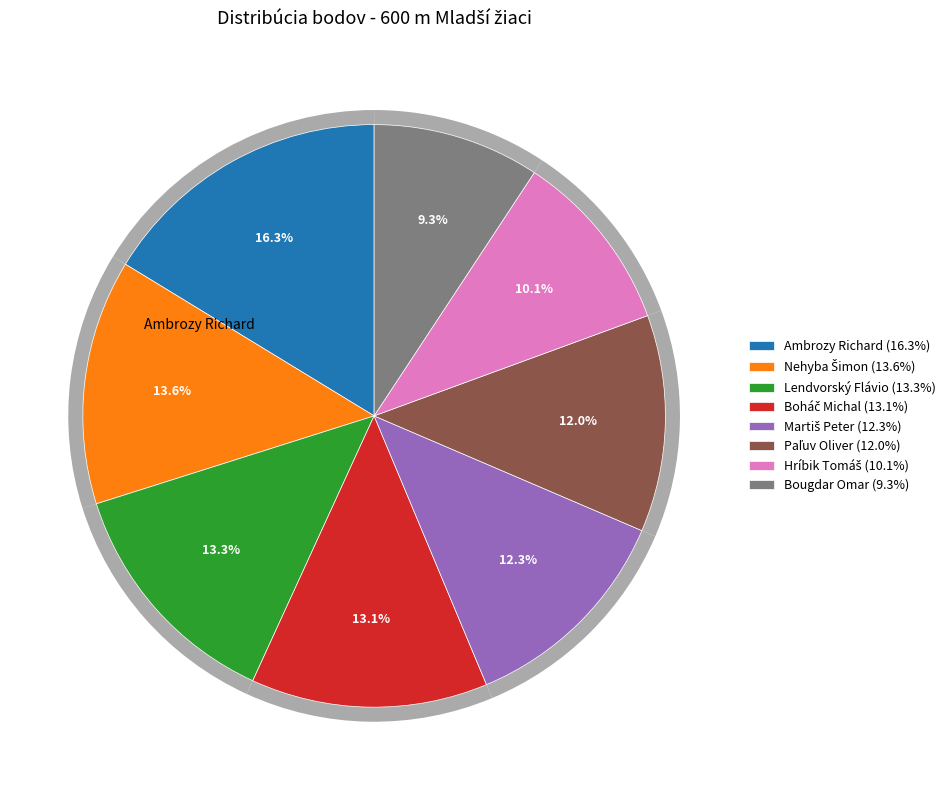

To the nearest percent, what is the difference between the largest and smallest slice percentages?

7%